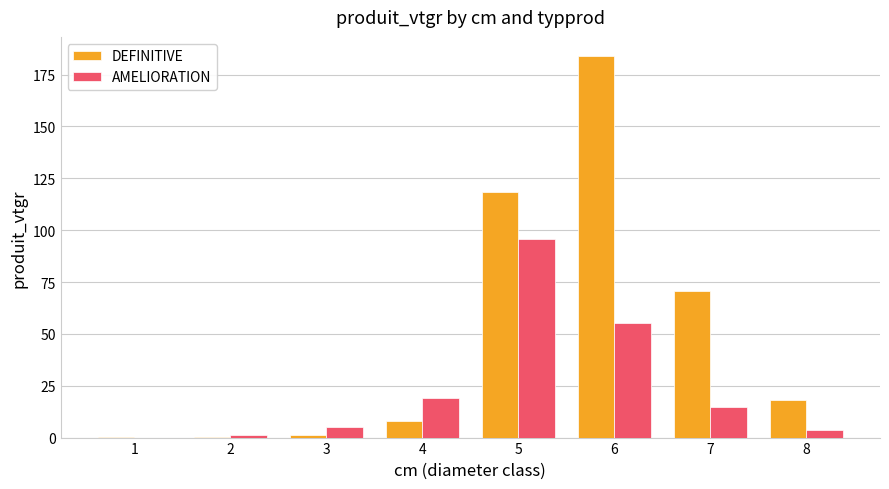

Which series changed the most between 4 and 7?

DEFINITIVE